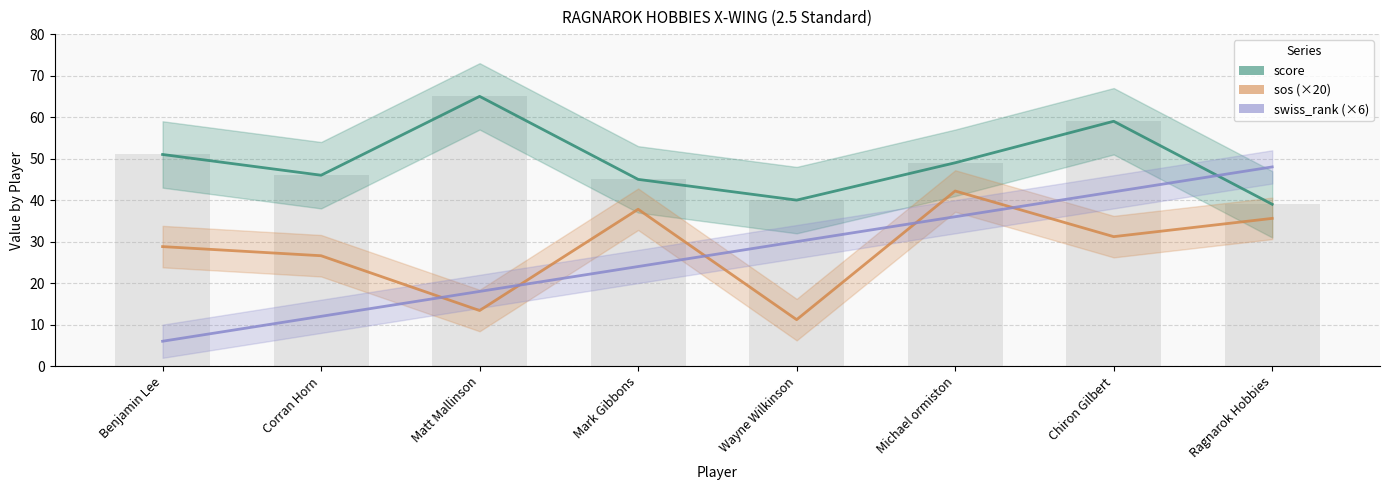

Which series has the largest range (max minus min)?

swiss_rank (×6)